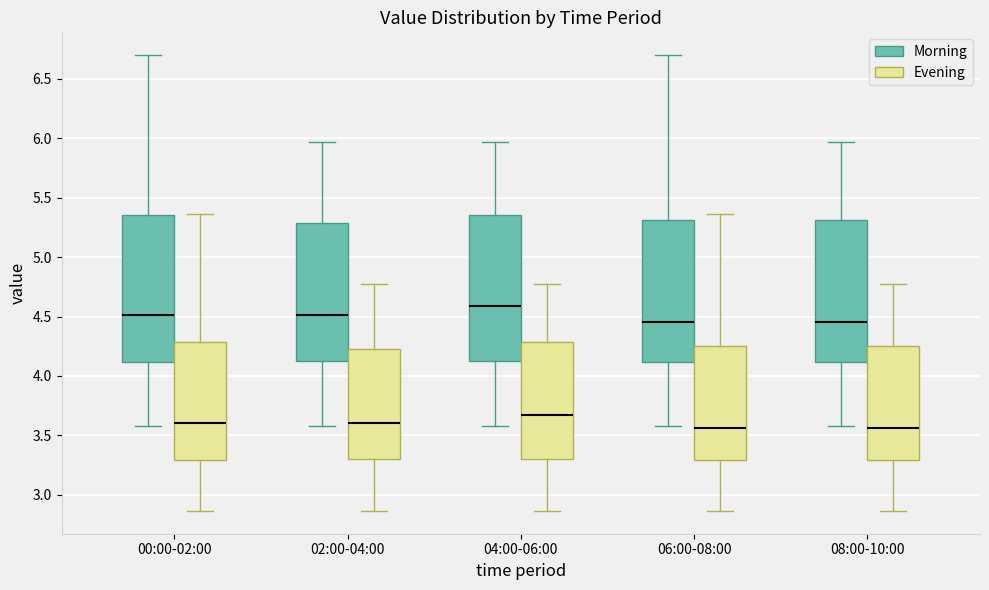

Reading left to right, transcribe this box plot: for each box, give where its median line is, the range the box spans, and where its two whiskers end, as read against the y-axis. The values are not printed on the chart, so give them approximately, as read against the axis.

00:00-02:00 (Morning): median 4.50, box 4.10 to 5.35, whiskers 3.60 to 6.70
00:00-02:00 (Evening): median 3.60, box 3.30 to 4.30, whiskers 2.85 to 5.35
02:00-04:00 (Morning): median 4.50, box 4.15 to 5.30, whiskers 3.60 to 5.95
02:00-04:00 (Evening): median 3.60, box 3.30 to 4.25, whiskers 2.85 to 4.80
04:00-06:00 (Morning): median 4.60, box 4.15 to 5.35, whiskers 3.60 to 5.95
04:00-06:00 (Evening): median 3.65, box 3.30 to 4.30, whiskers 2.85 to 4.80
06:00-08:00 (Morning): median 4.45, box 4.10 to 5.30, whiskers 3.60 to 6.70
06:00-08:00 (Evening): median 3.55, box 3.30 to 4.25, whiskers 2.85 to 5.35
08:00-10:00 (Morning): median 4.45, box 4.10 to 5.30, whiskers 3.60 to 5.95
08:00-10:00 (Evening): median 3.55, box 3.30 to 4.25, whiskers 2.85 to 4.80